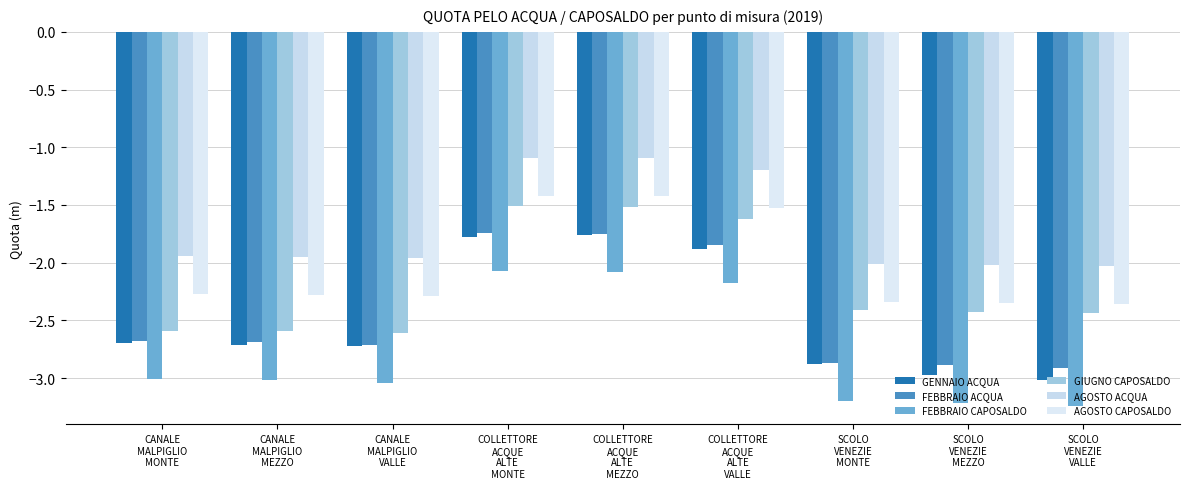

Reading left to right, list all the values displayed in this chart.

GENNAIO ACQUA: -2.7	-2.7	-2.7	-1.8	-1.8	-1.9	-2.9	-3.0	-3.0
FEBBRAIO ACQUA: -2.7	-2.7	-2.7	-1.7	-1.8	-1.9	-2.9	-2.9	-2.9
FEBBRAIO CAPOSALDO: -3.0	-3.0	-3.0	-2.1	-2.1	-2.2	-3.2	-3.2	-3.2
GIUGNO CAPOSALDO: -2.6	-2.6	-2.6	-1.5	-1.5	-1.6	-2.4	-2.4	-2.4
AGOSTO ACQUA: -1.9	-1.9	-2.0	-1.1	-1.1	-1.2	-2.0	-2.0	-2.0
AGOSTO CAPOSALDO: -2.3	-2.3	-2.3	-1.4	-1.4	-1.5	-2.3	-2.4	-2.4